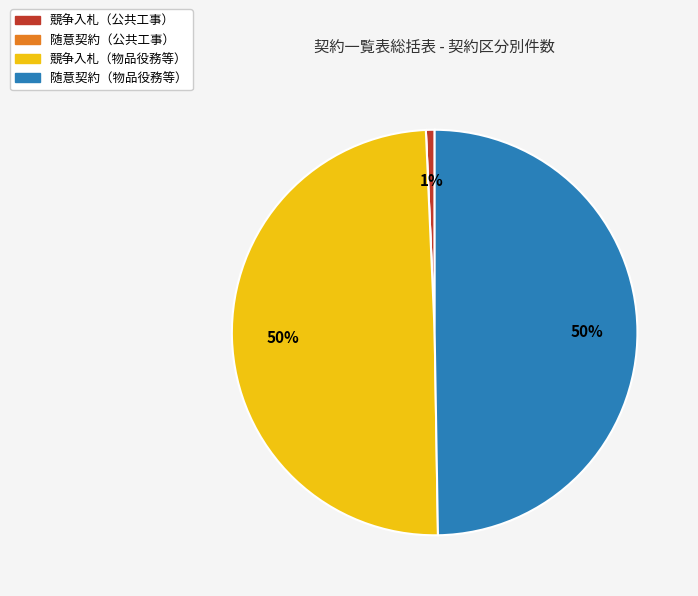

To the nearest percent, what portion does 競争入札（物品役務等） represent?

50%